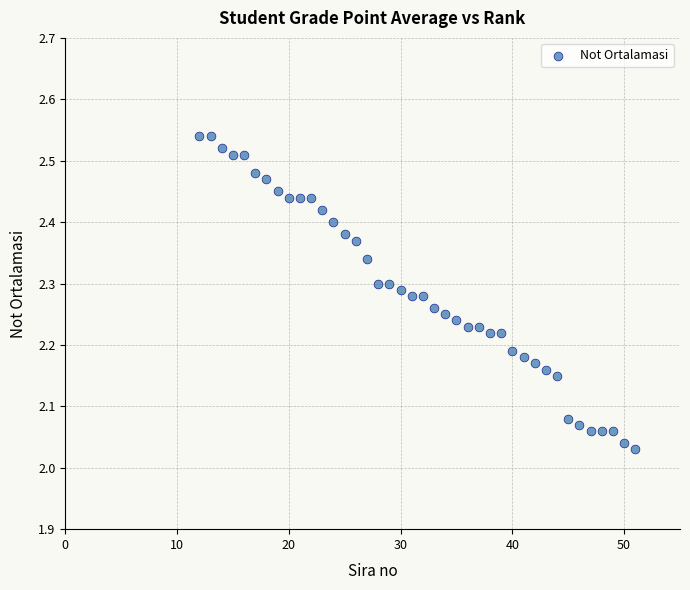

What is the range of Y values (max minus min)?

0.5